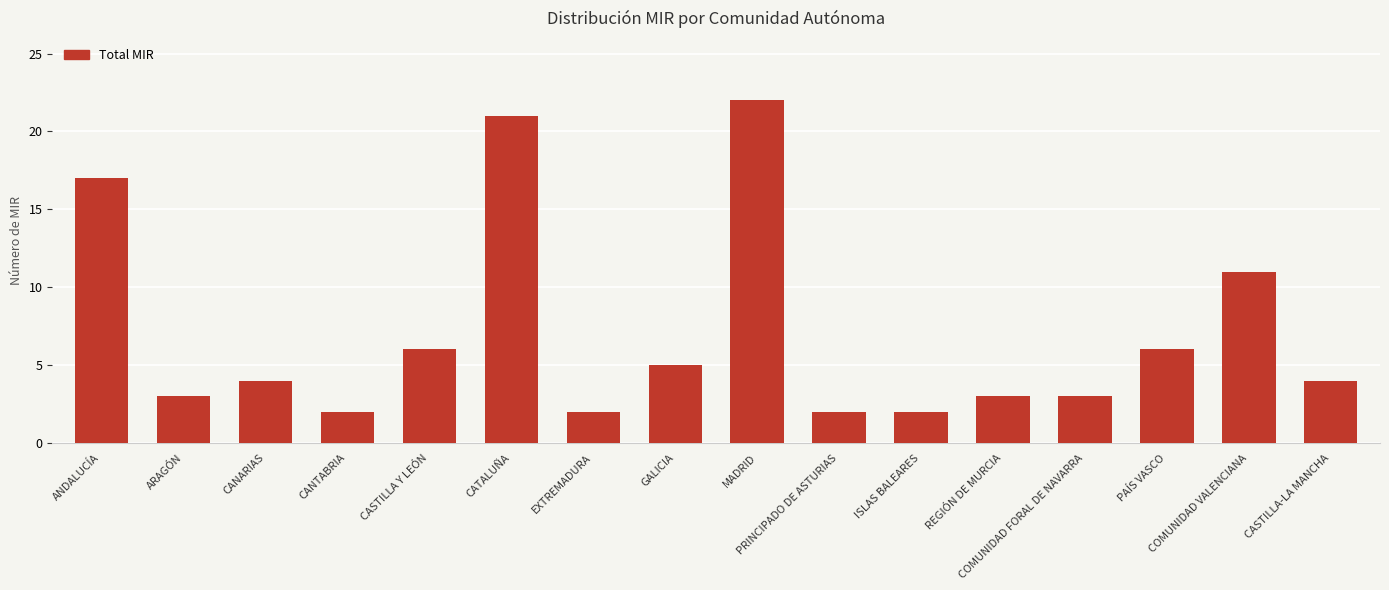

What is the value of the 16th bar from the left?

4